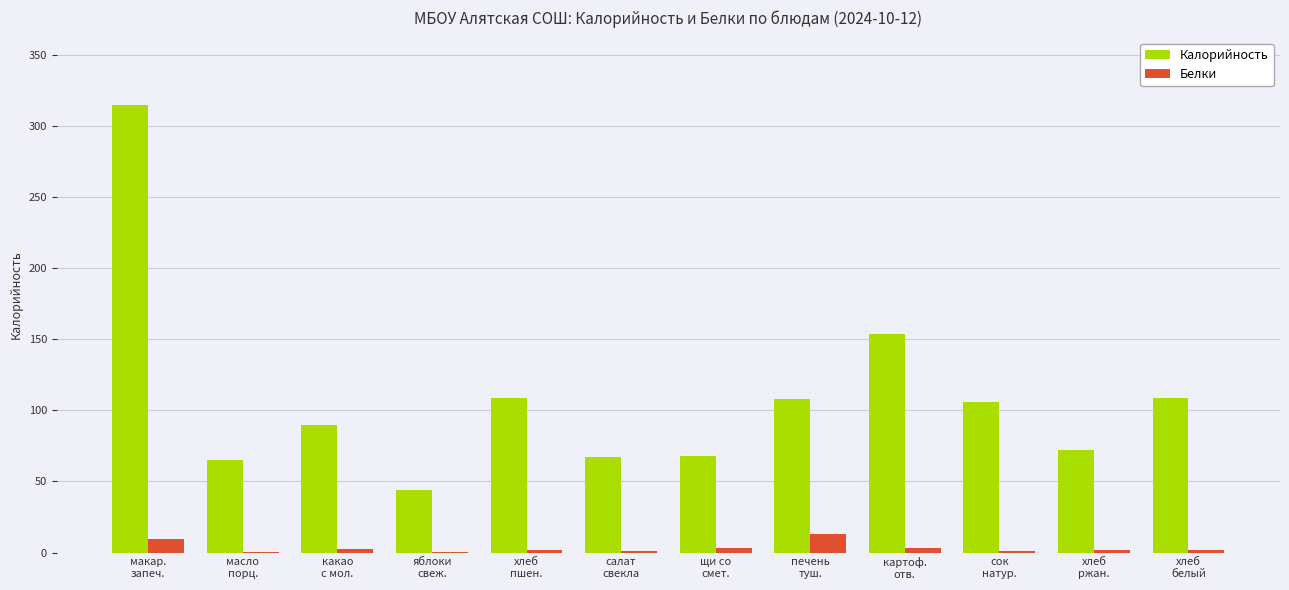

At which category does the chart reach its peak across all series?

макар.
запеч.